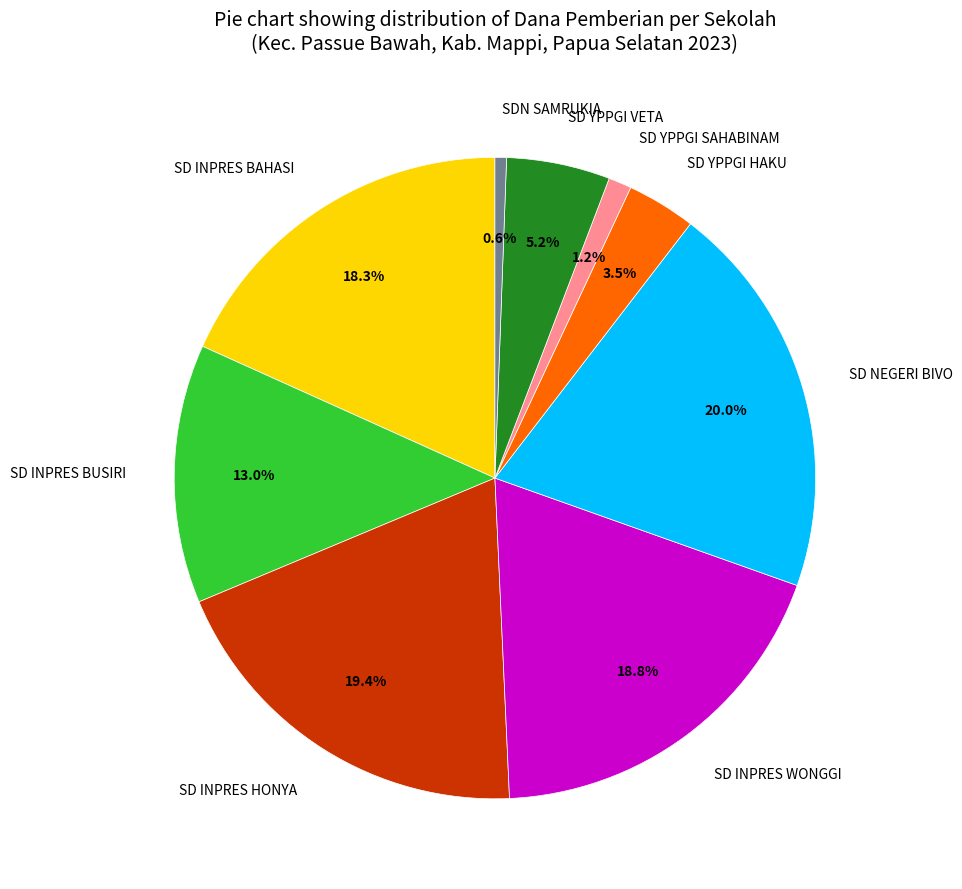

Does SD INPRES BAHASI represent more than half of the total?

No